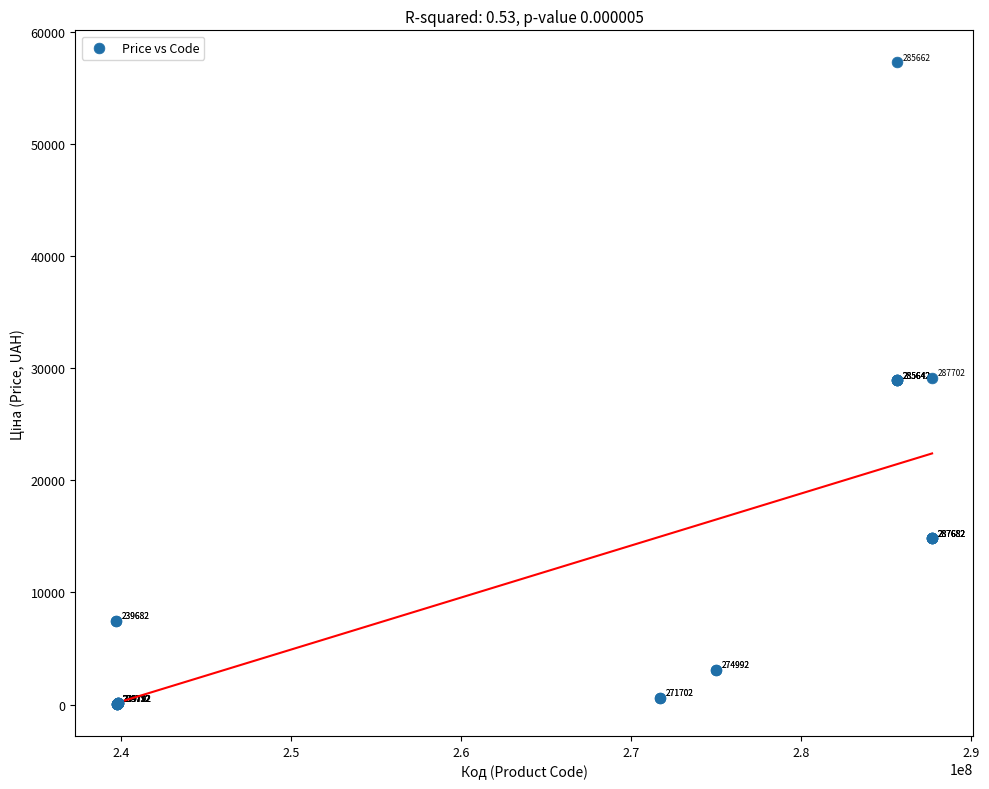

What Y value in the scatter plot is closest to 28656?

28901.7